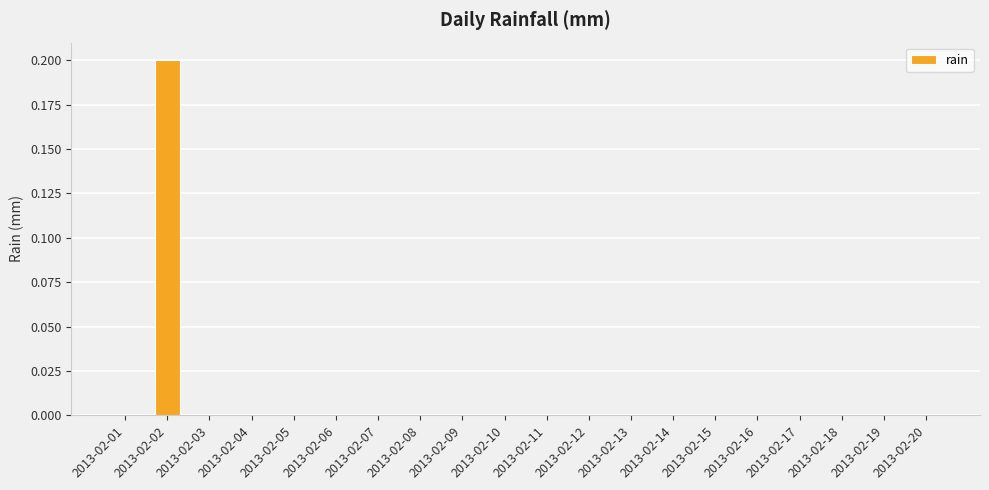

Between 2013-02-18 and 2013-02-02, which is larger?

2013-02-02